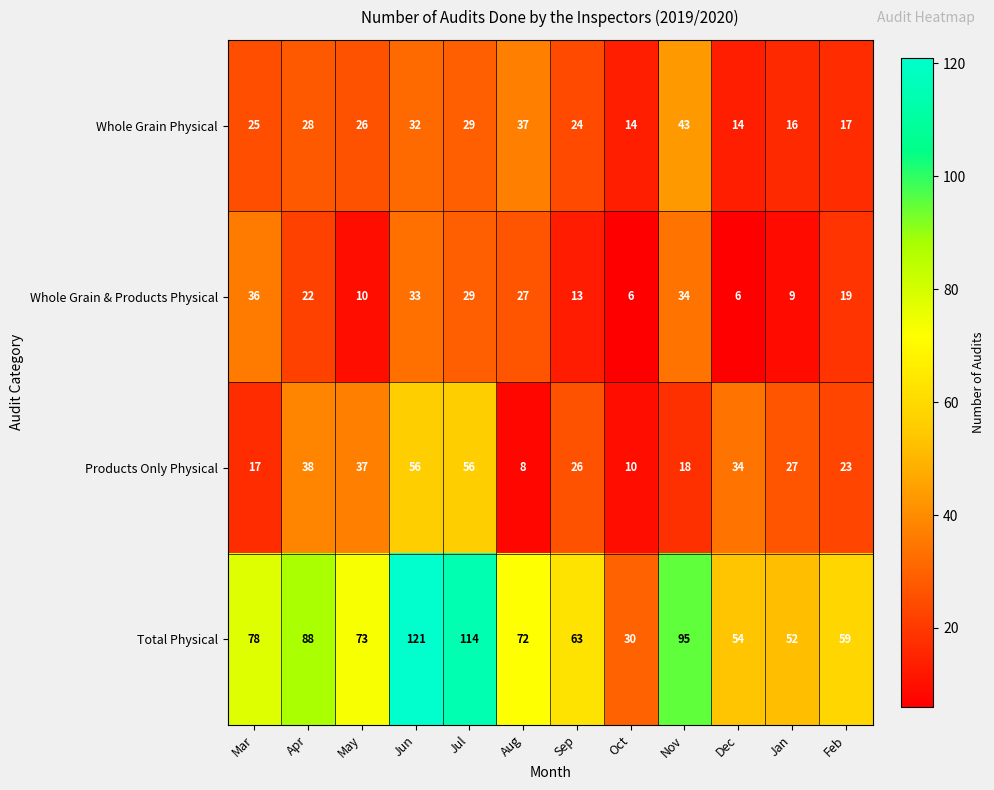

Rank the series at Aug from lowest to highest value.

Products Only Physical, Whole Grain & Products Physical, Whole Grain Physical, Total Physical